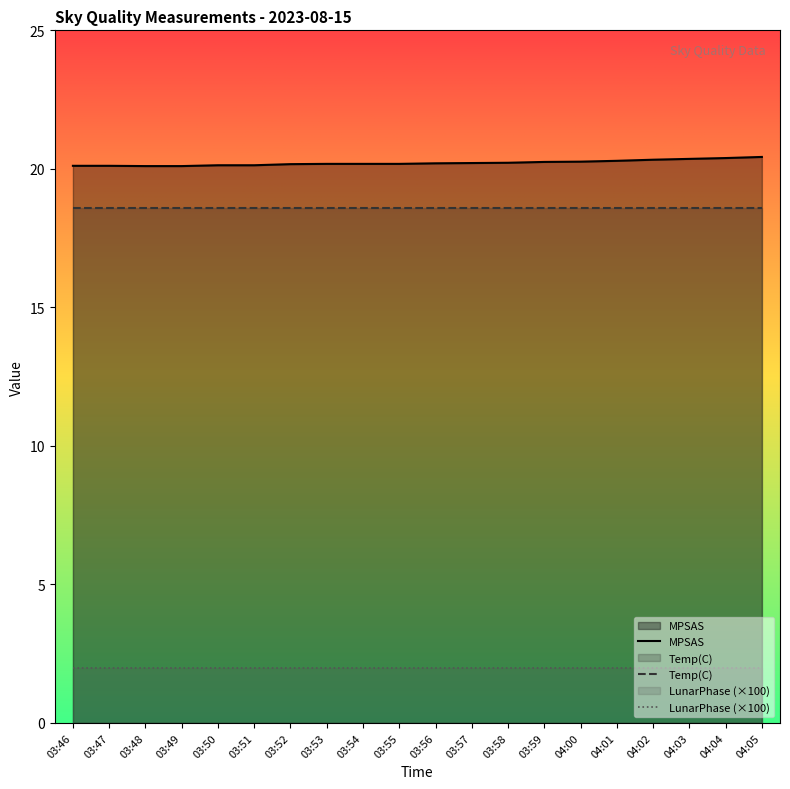

Where is Temp(C) nearest to the value 18?

03:46